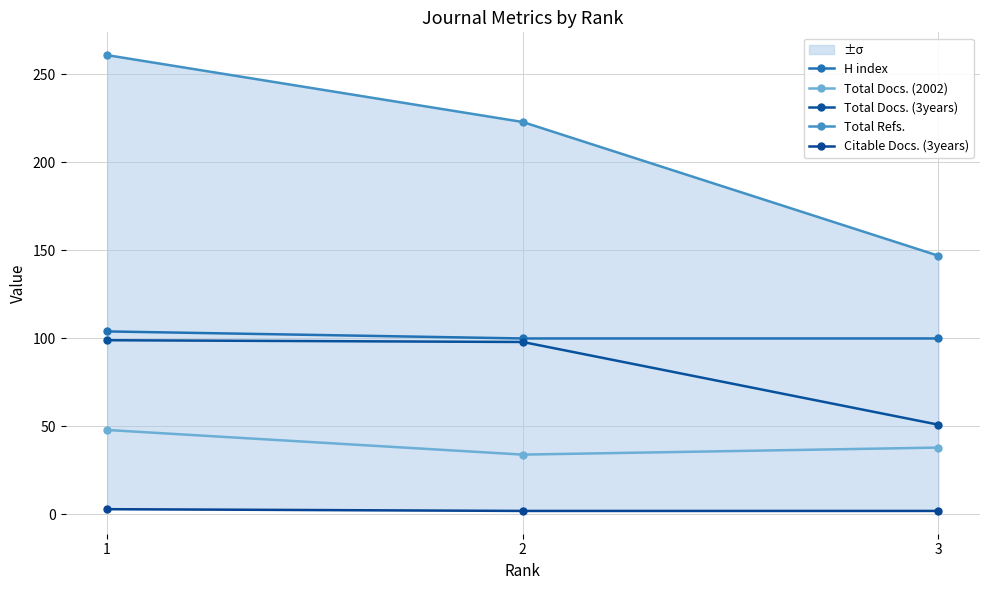

At which label does Total Docs. (3years) reach its peak?

1